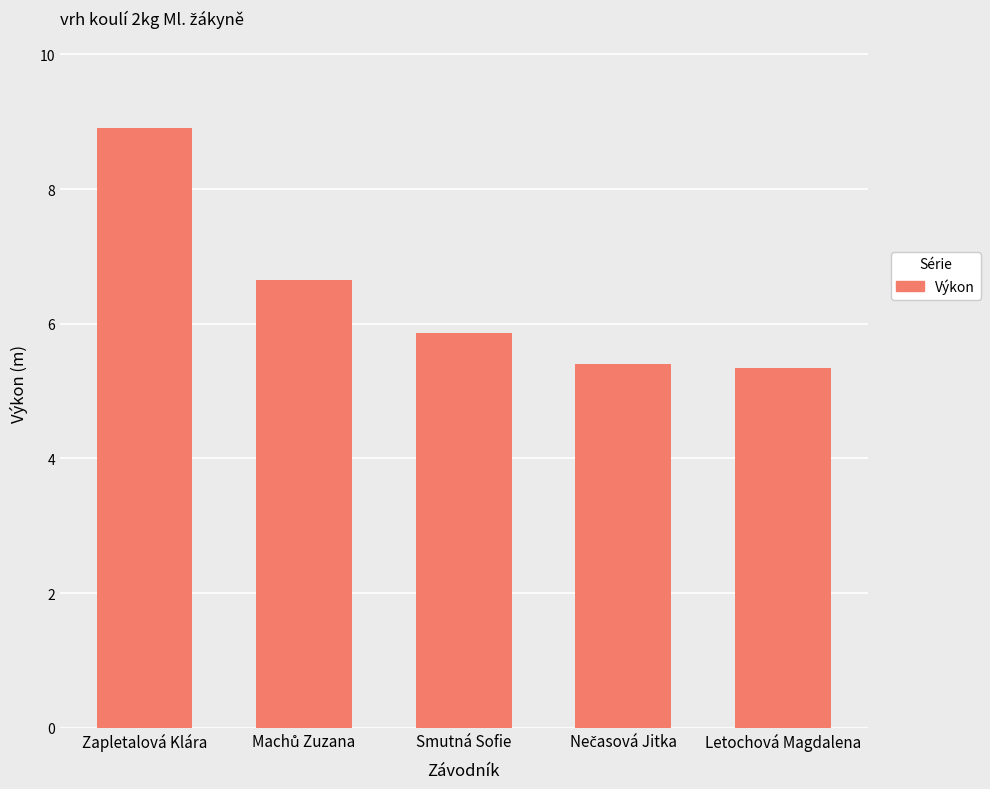

What is the minimum value shown in the chart?

5.3